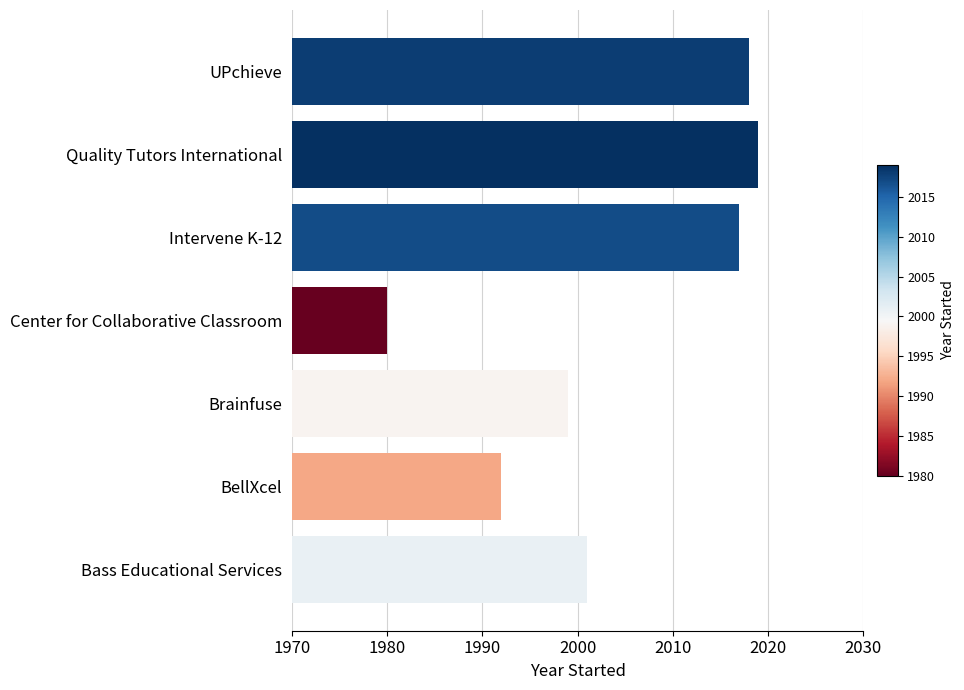

True or false: the data shows 2001 at Bass Educational Services.

True